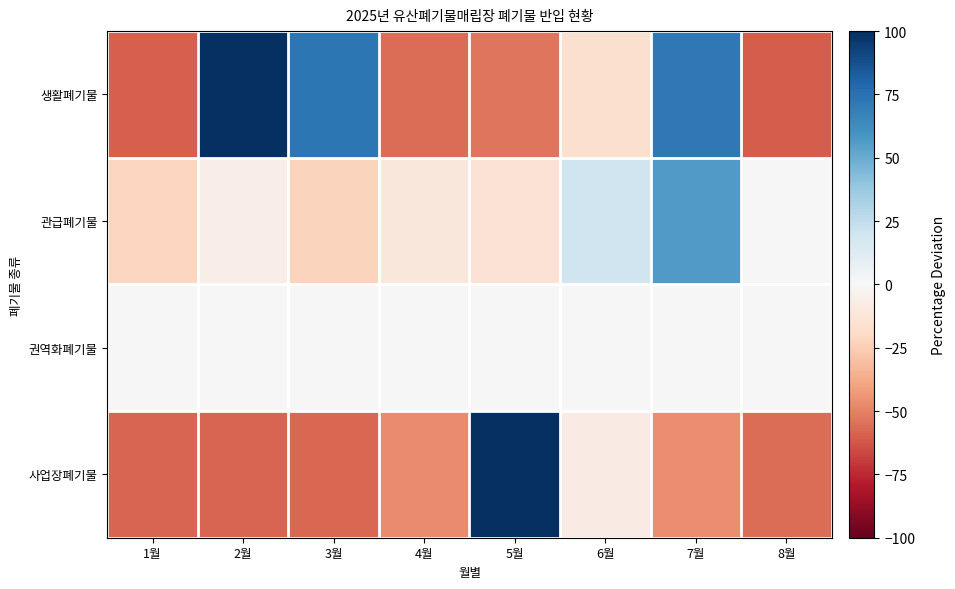

What is the total value across all series at 1월?

-139.1